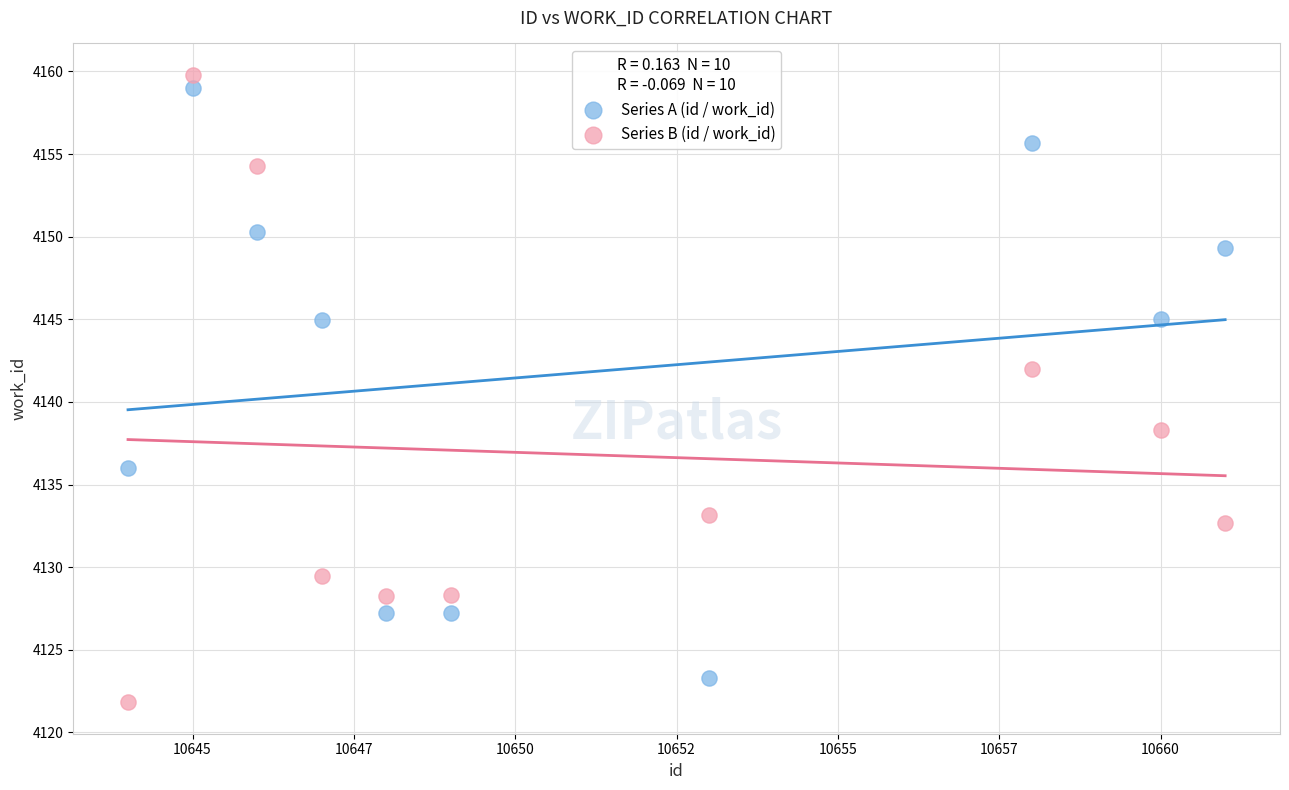

What is the X range (max minus min) for the scatter plot?

17.0